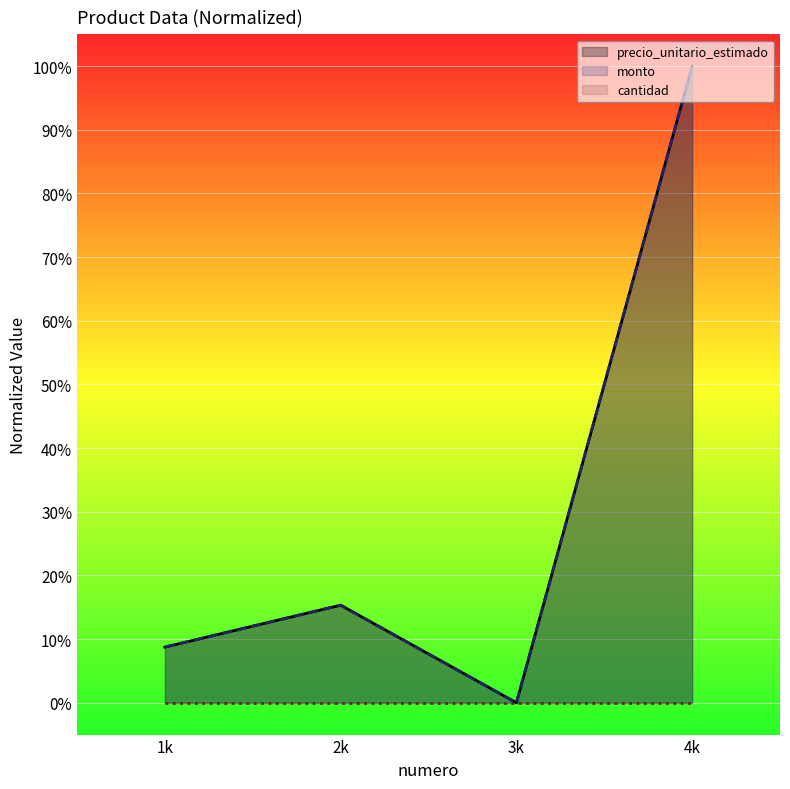

In monto, how many points are higher than both neighbors (excluding endpoints)?

1